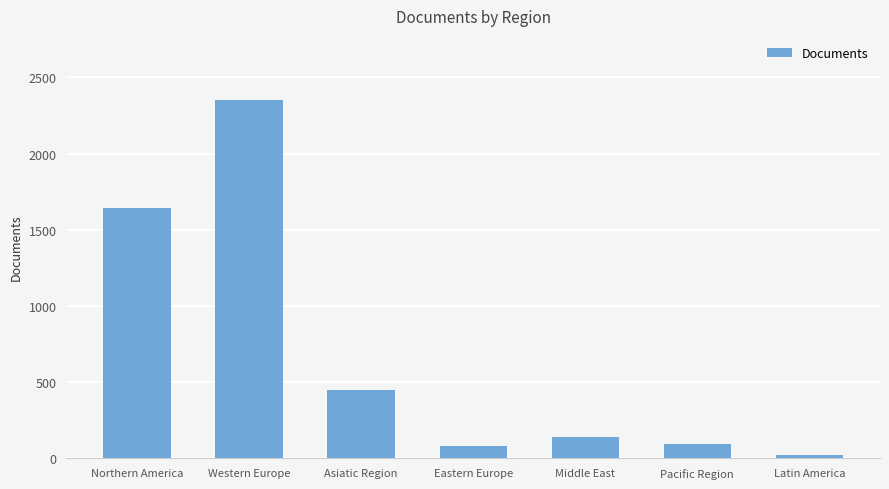

What is the difference between the second highest and minimum values?

1622